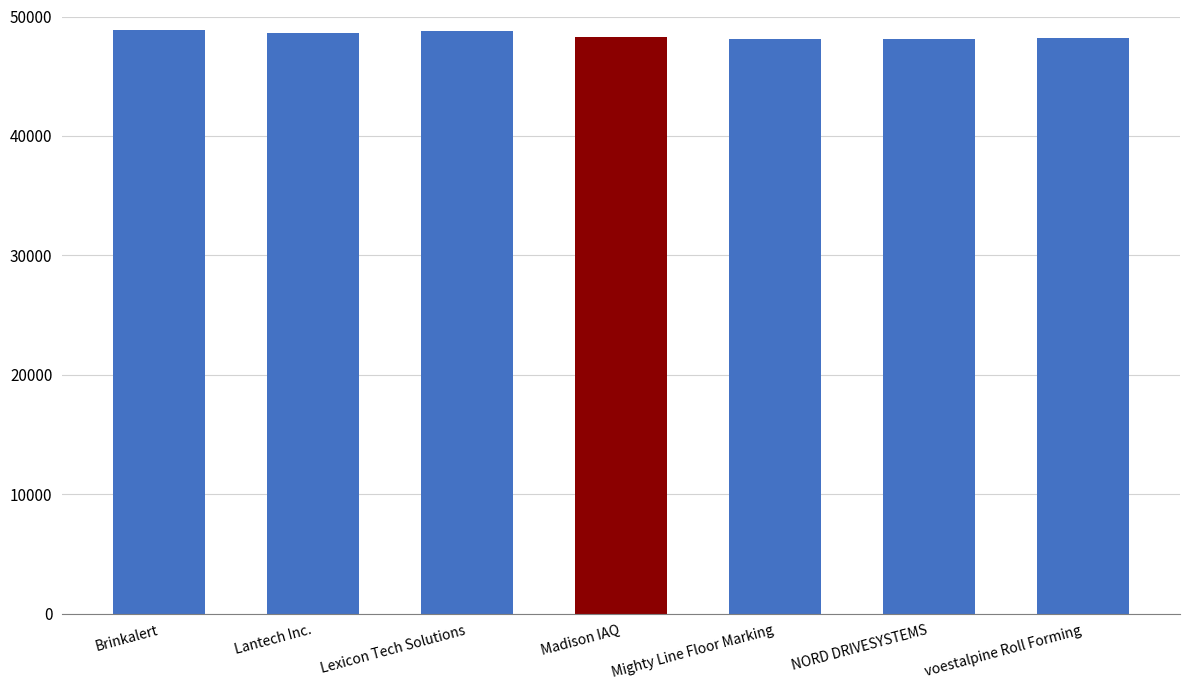

Approximately how many times larger is the value at NORD DRIVESYSTEMS compared to Lantech Inc.?

1.0